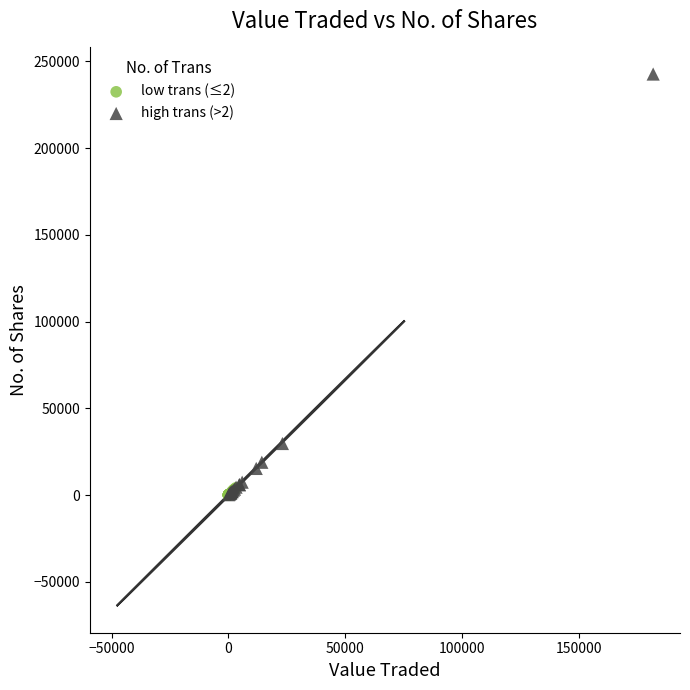

Which series reaches the maximum Y coordinate?

high trans (>2)